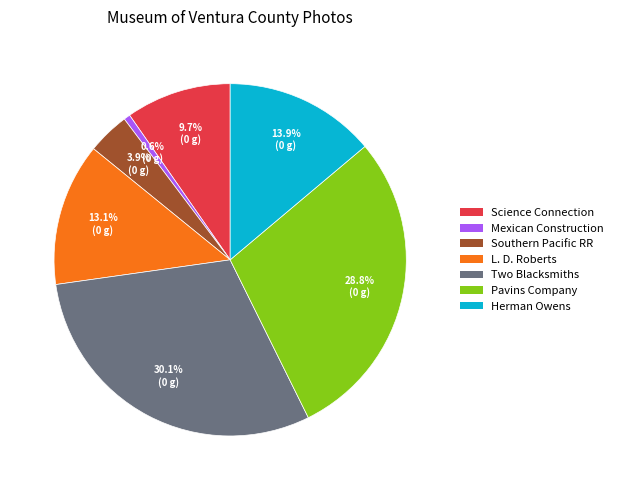

Is there a majority slice in this chart?

No